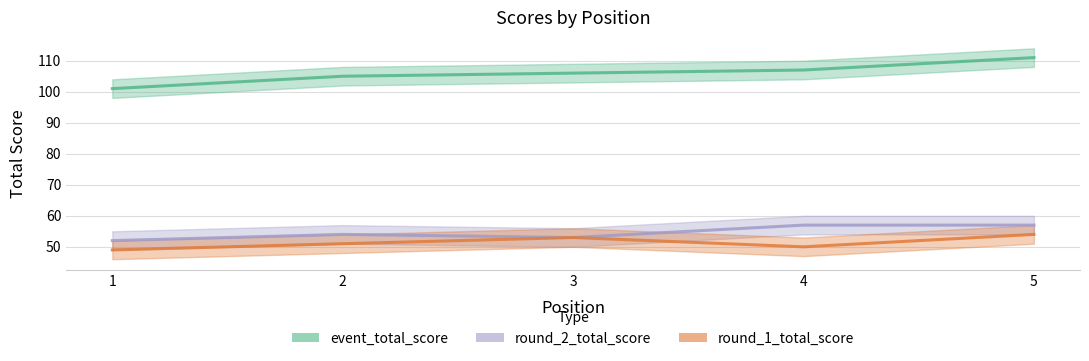

What is the value of the event_total_score point at the 3rd from the left?

106